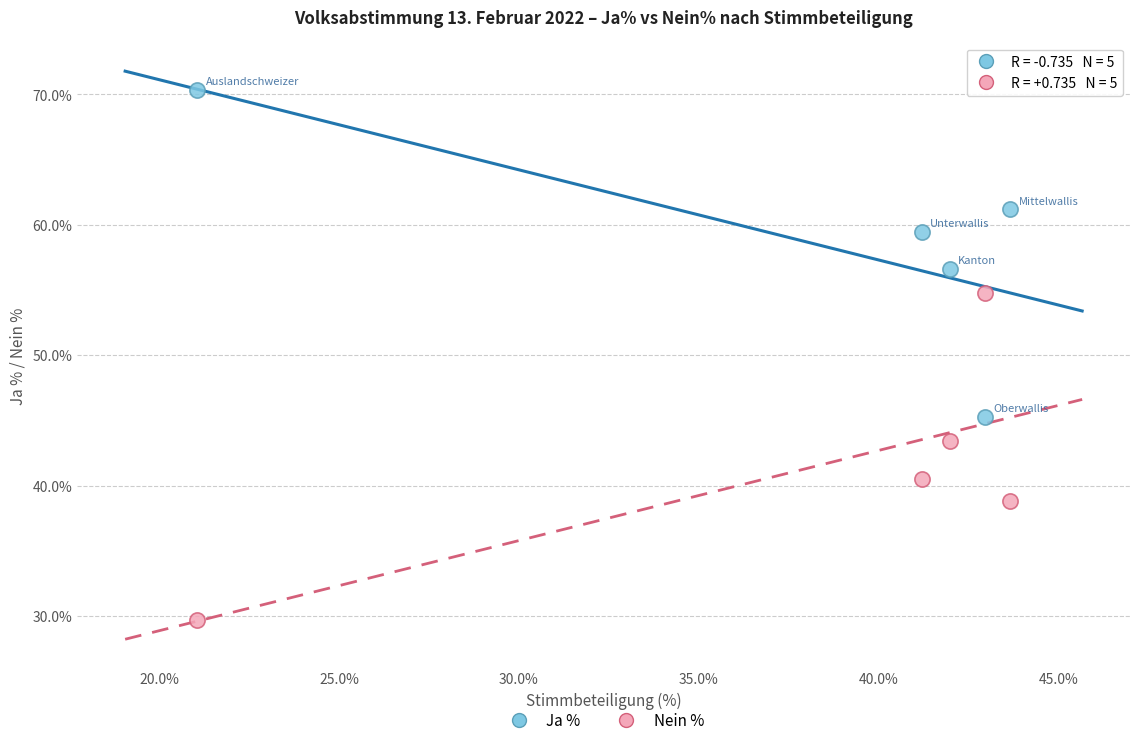

What are all the series names shown in the legend?

Ja %, Nein %